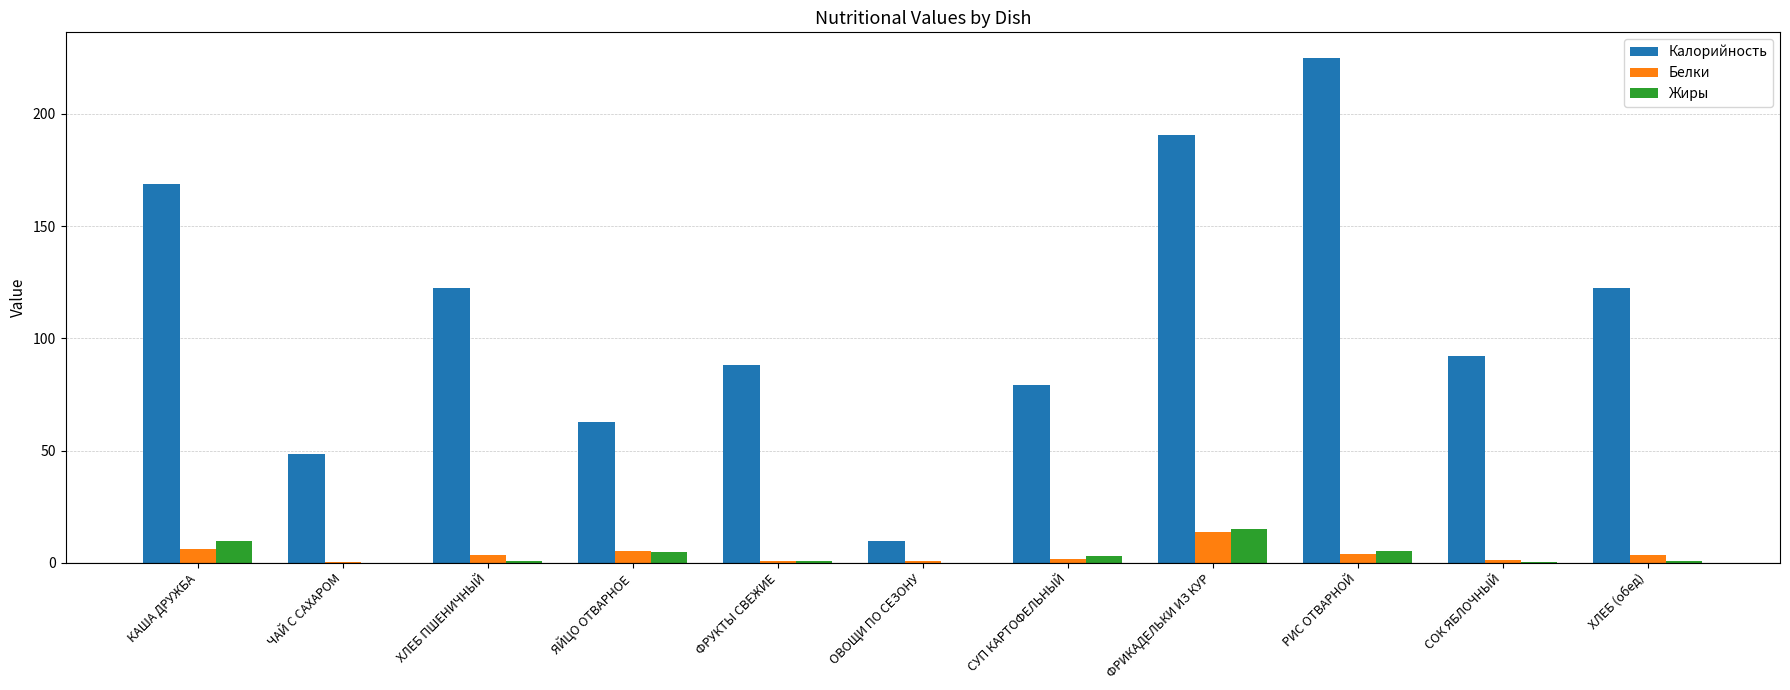

Between КАША ДРУЖБА and ФРИКАДЕЛЬКИ ИЗ КУР, which series saw the biggest shift?

Калорийность